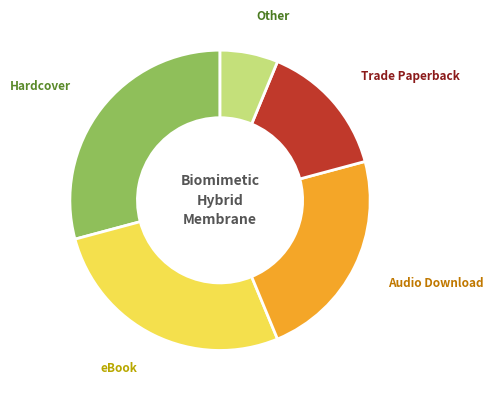

Does Hardcover represent more than half of the total?

No